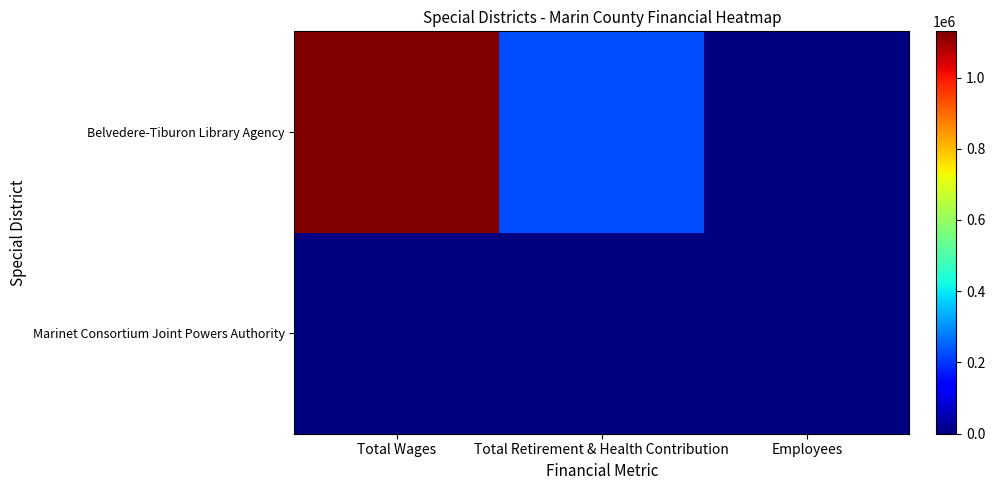

Which series changed the most between Total Wages and Employees?

Belvedere-Tiburon Library Agency